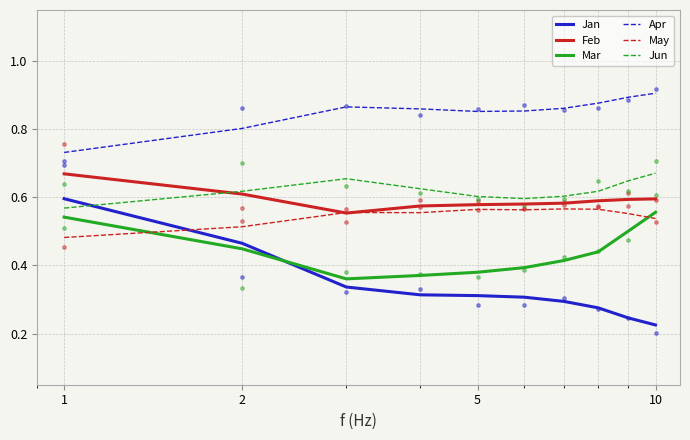

Which series contains the highest Y value?

Apr